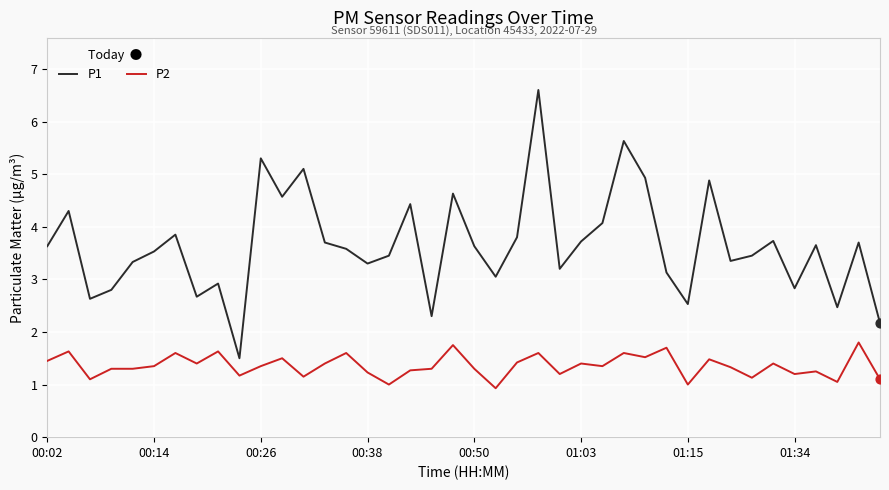

Which series has the largest range (max minus min)?

P1